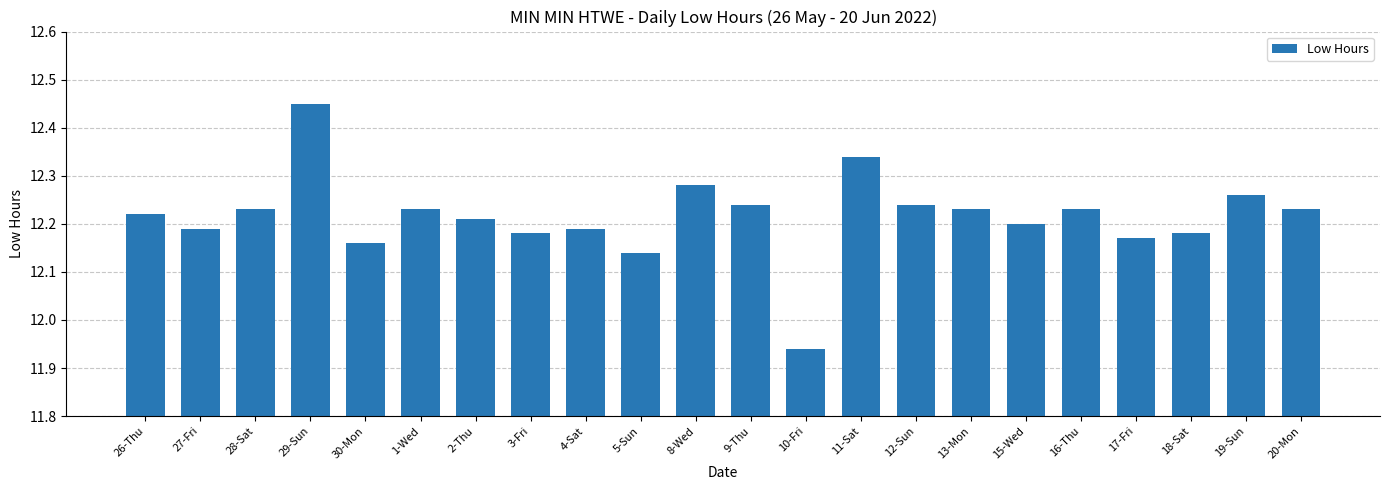

At which category does the chart reach its minimum across all series?

10-Fri